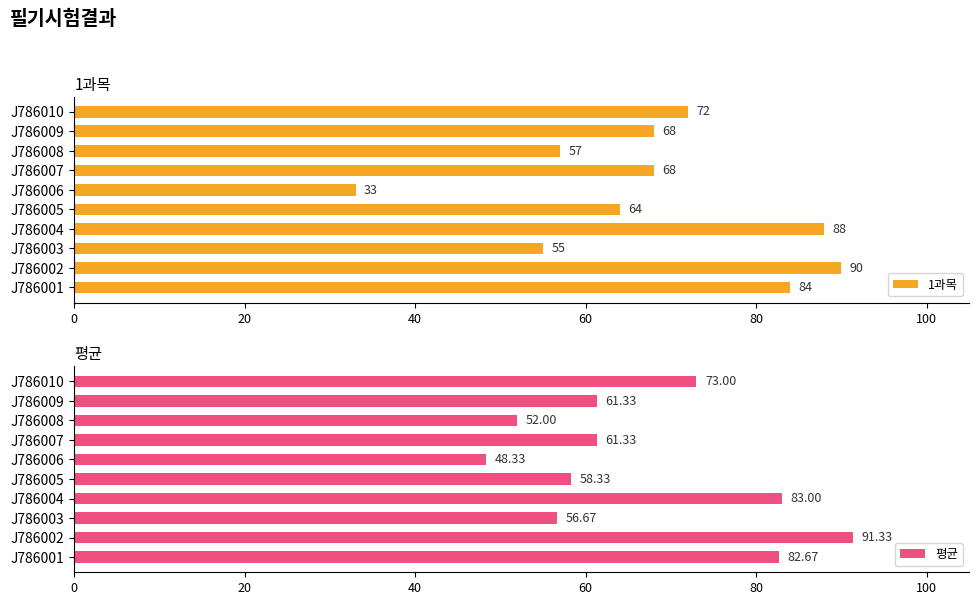

At how many categories does at least one series exceed 79?

3